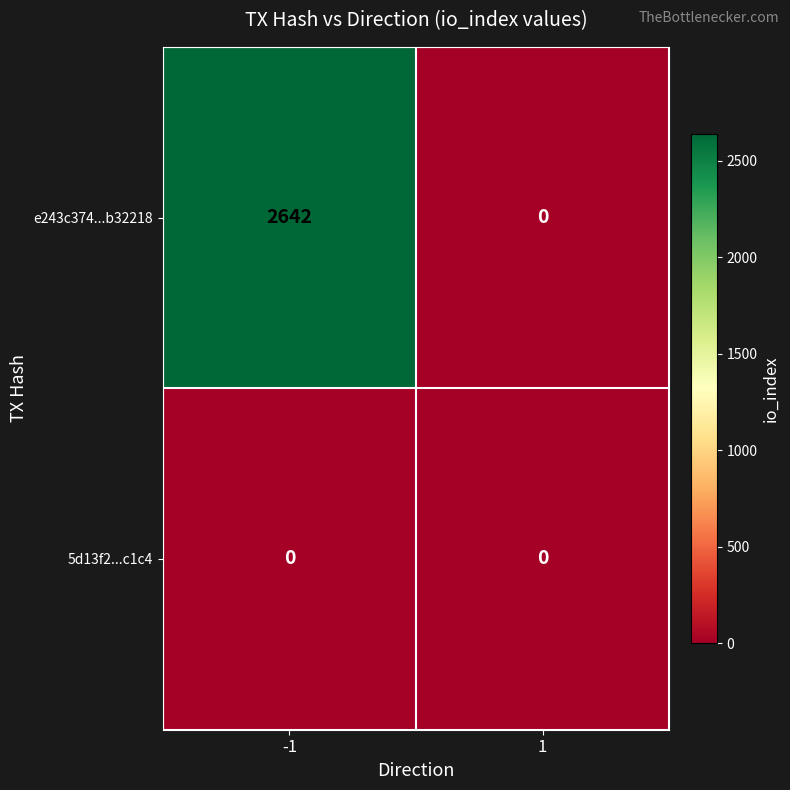

Which series changed the most between -1 and 1?

e243c374...b32218